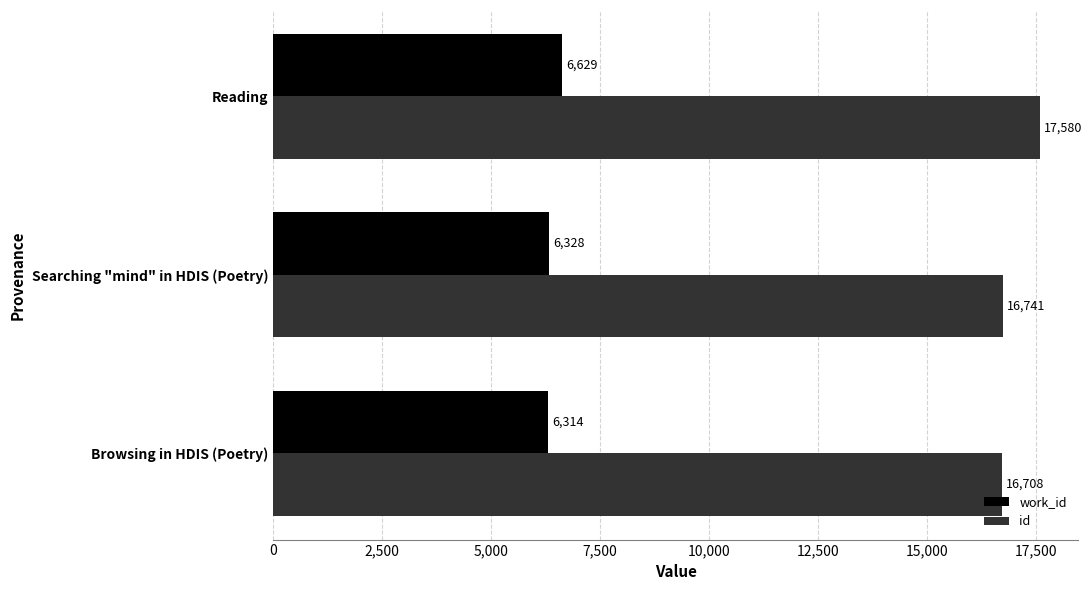

Which series has the widest spread of values?

id